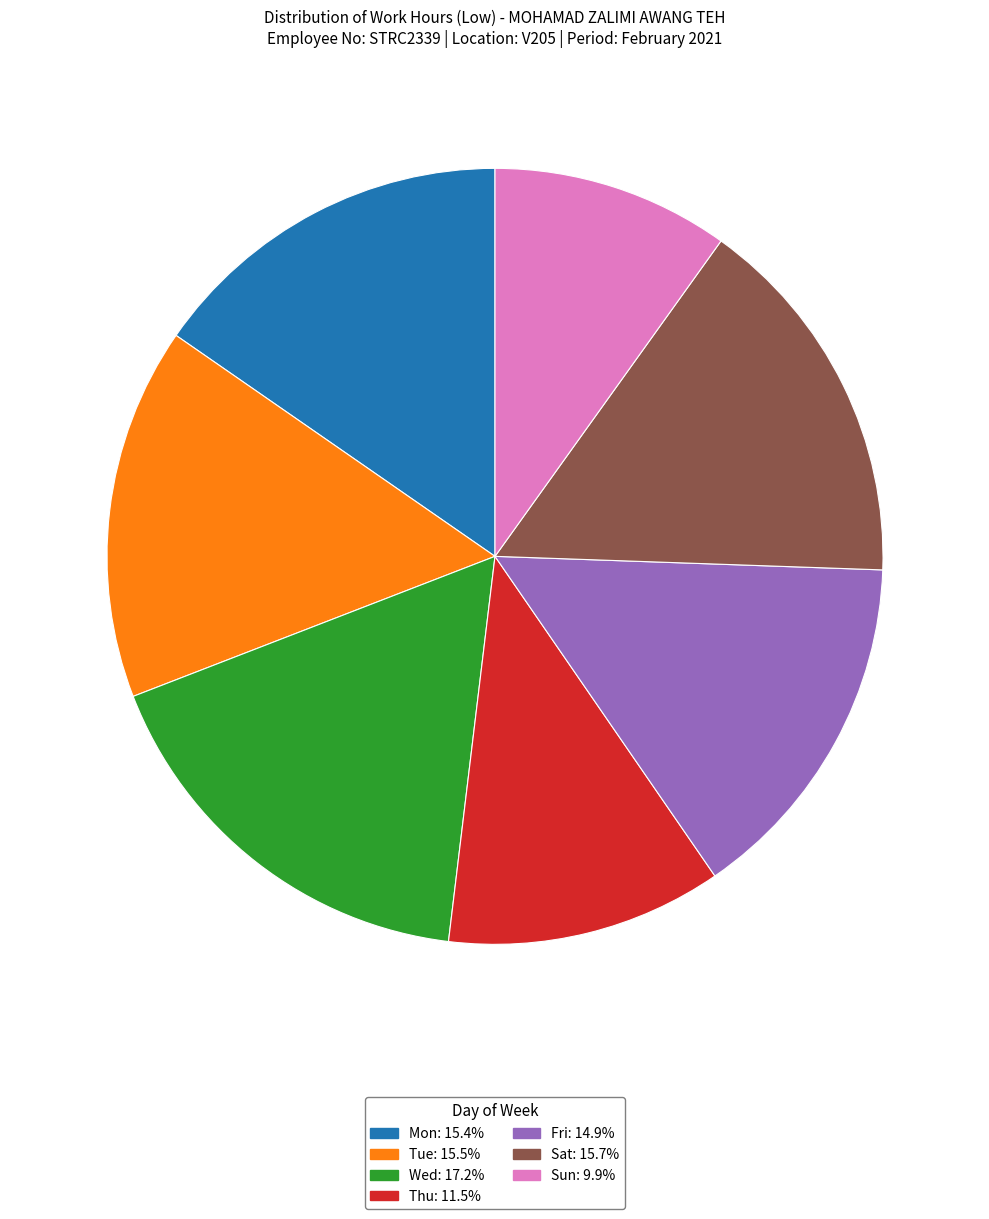

Is there any slice that represents more than half of the pie?

No